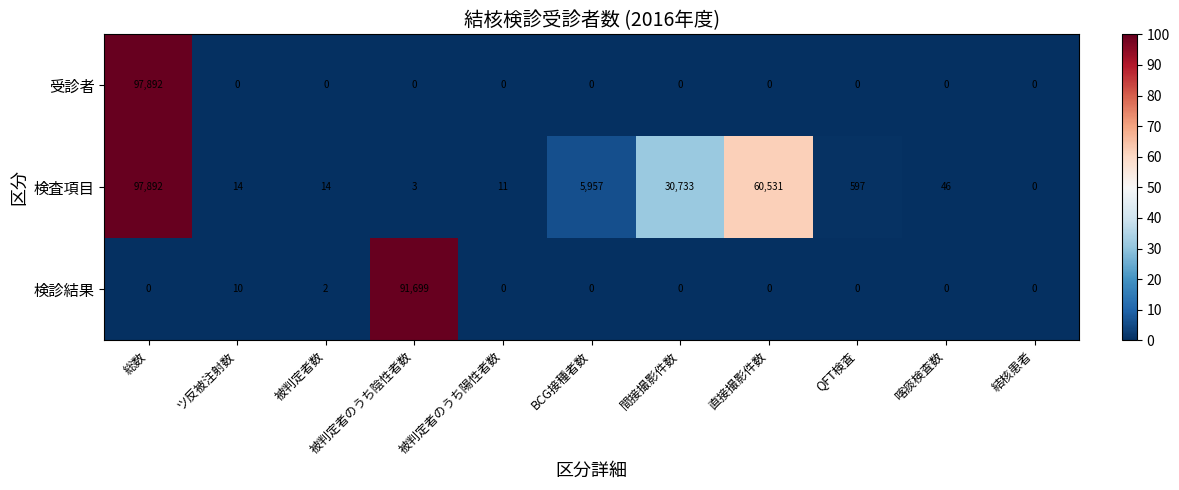

What is the total value across all series at 直接撮影件数?

60531